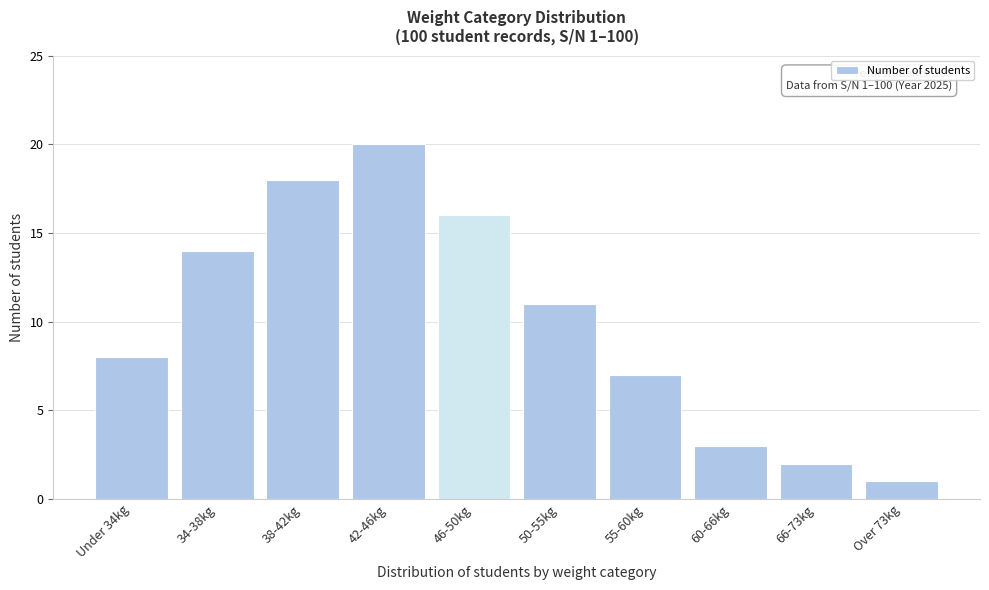

Reading left to right, what are all the values shown in this chart?

Under 34kg=8	34-38kg=14	38-42kg=18	42-46kg=20	46-50kg=16	50-55kg=11	55-60kg=7	60-66kg=3	66-73kg=2	Over 73kg=1